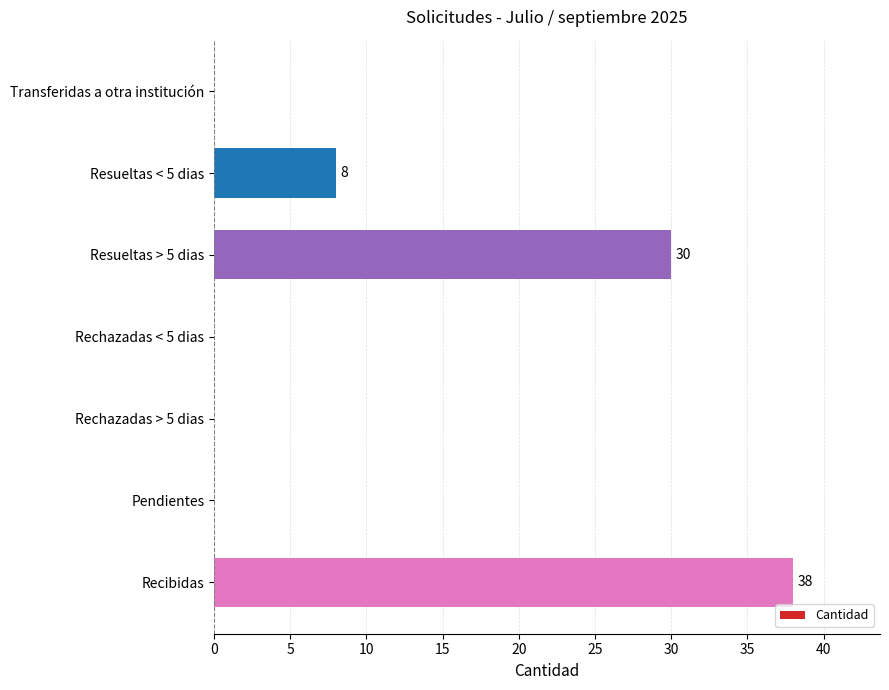

The chart shows a value of 0 at Rechazadas > 5 dias. True or false?

True